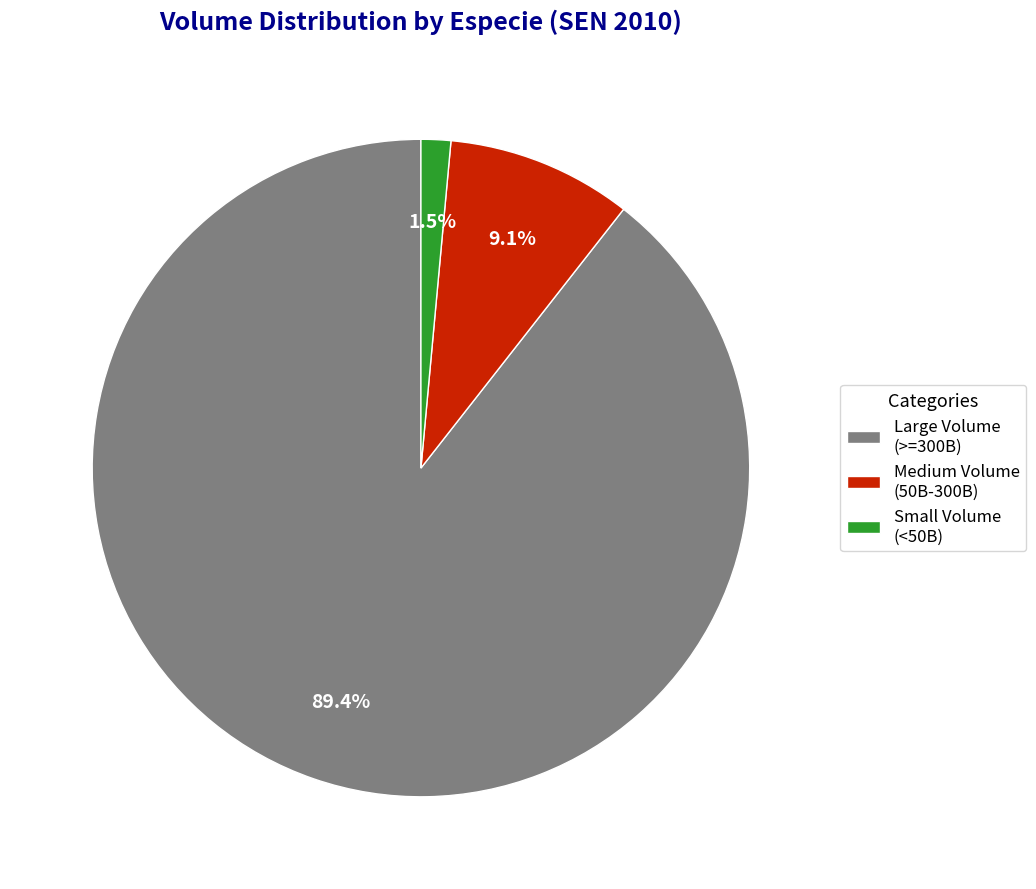

How many slices are in this pie chart?

3